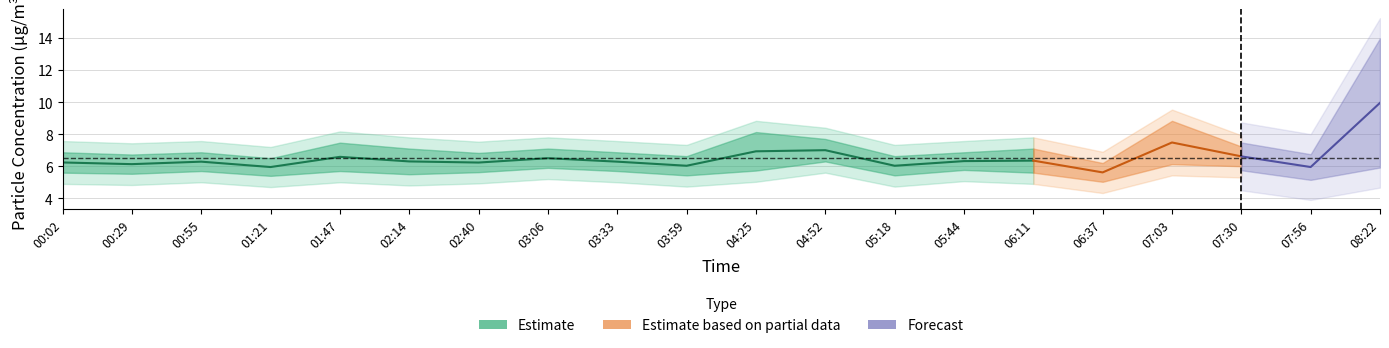

What is the minimum value shown in the chart?

5.3